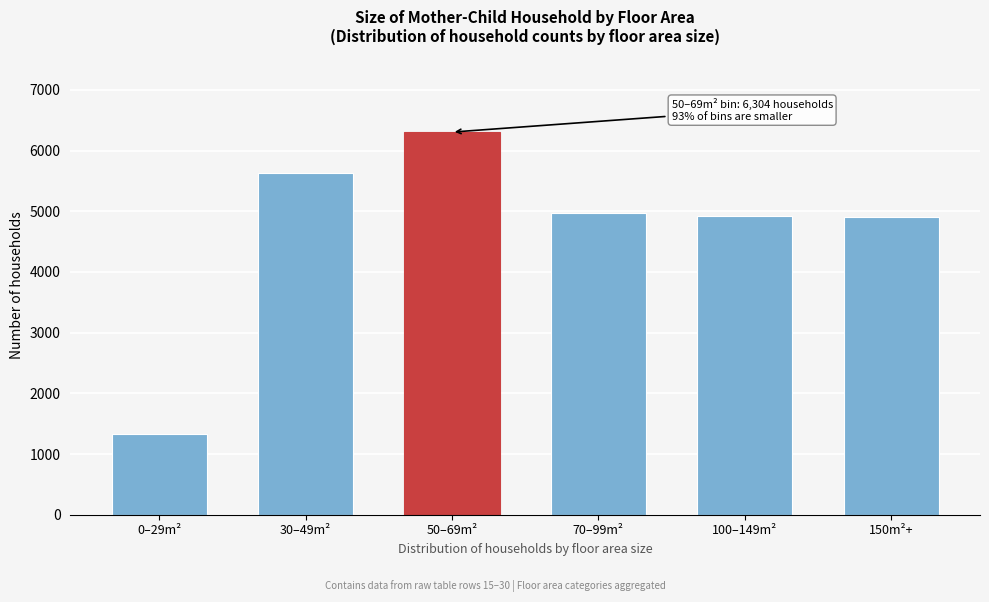

What is the average value?

4676